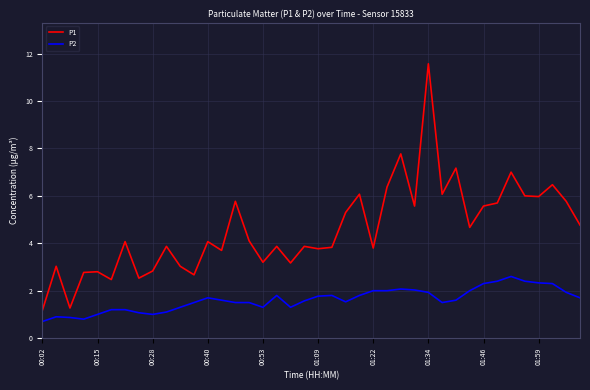

What is the greatest value displayed?

11.6